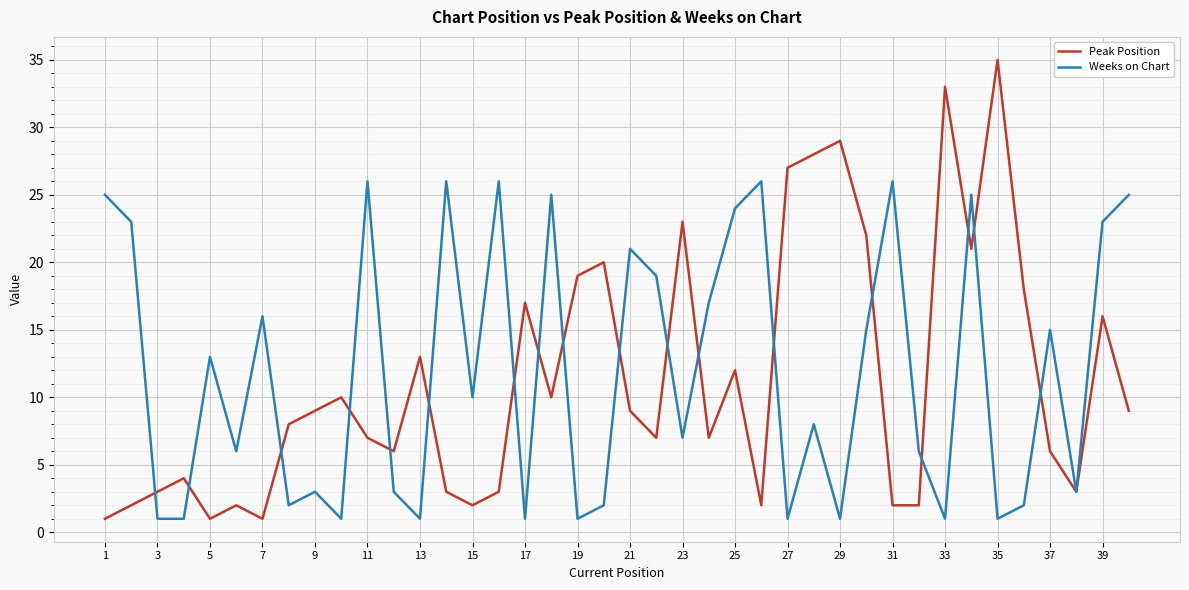

How many distinct data groups are displayed?

2